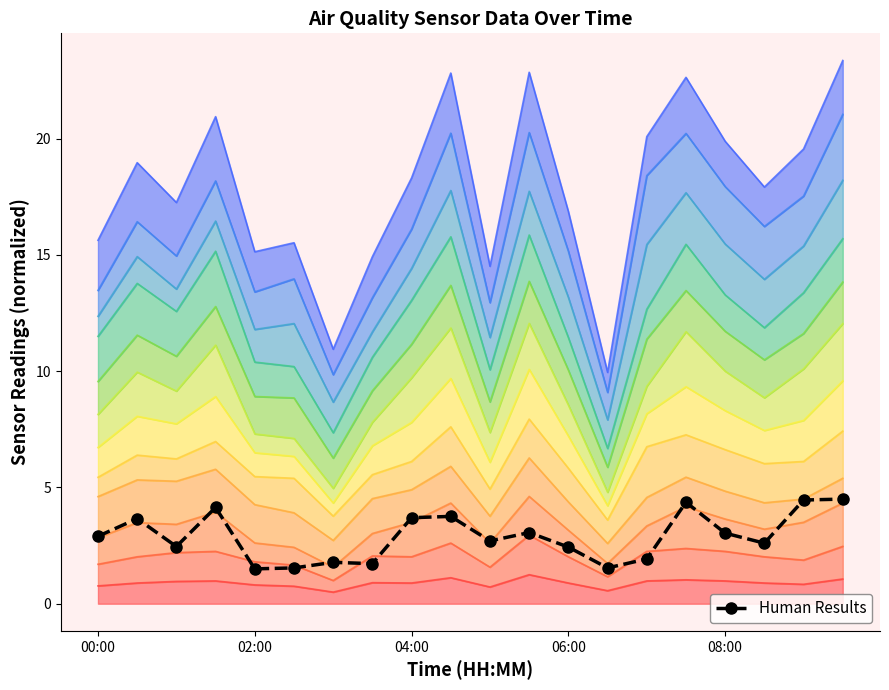

The chart shows a value of 2.4 at 04:00. True or false?

False